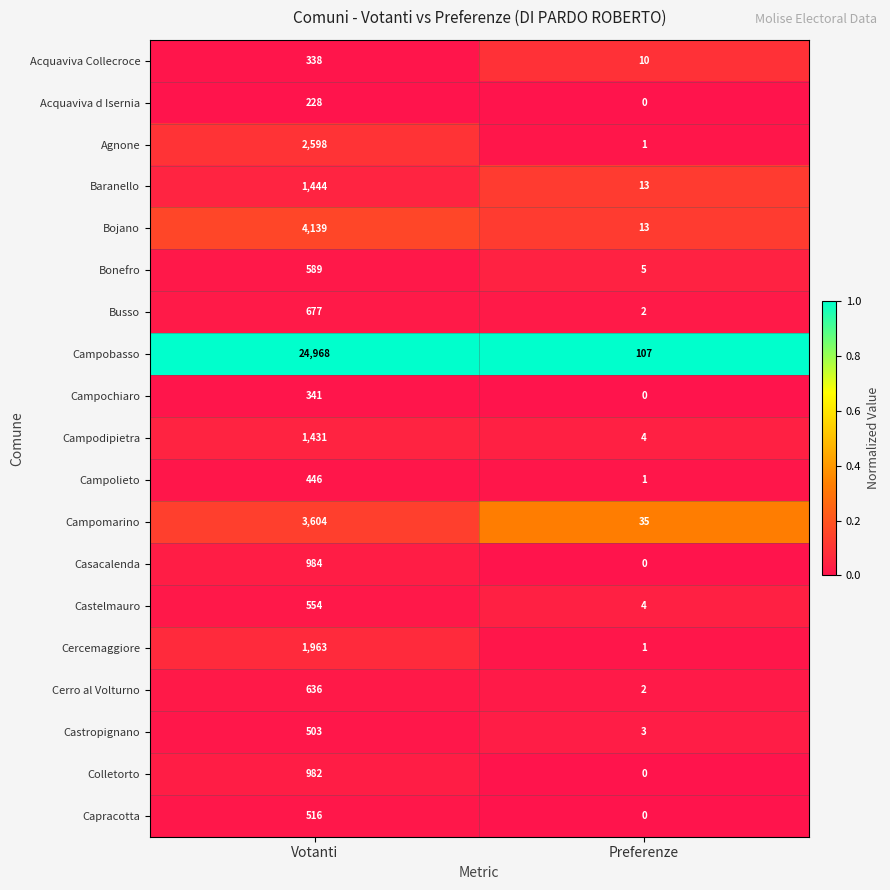

What is the average value of the Campomarino series?

1820